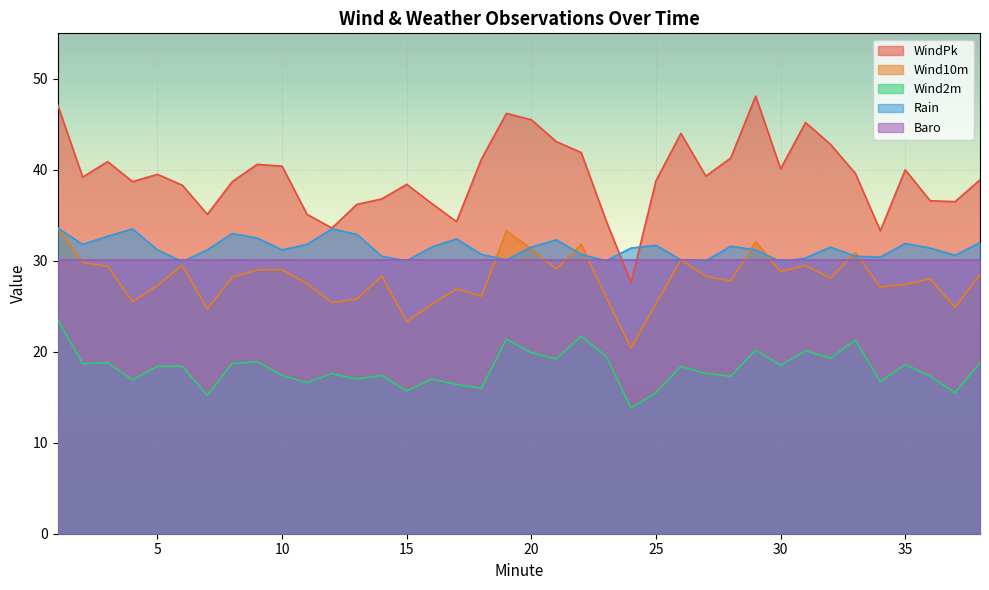

What is the sum of the WindPk values at 24 and 11?

62.7